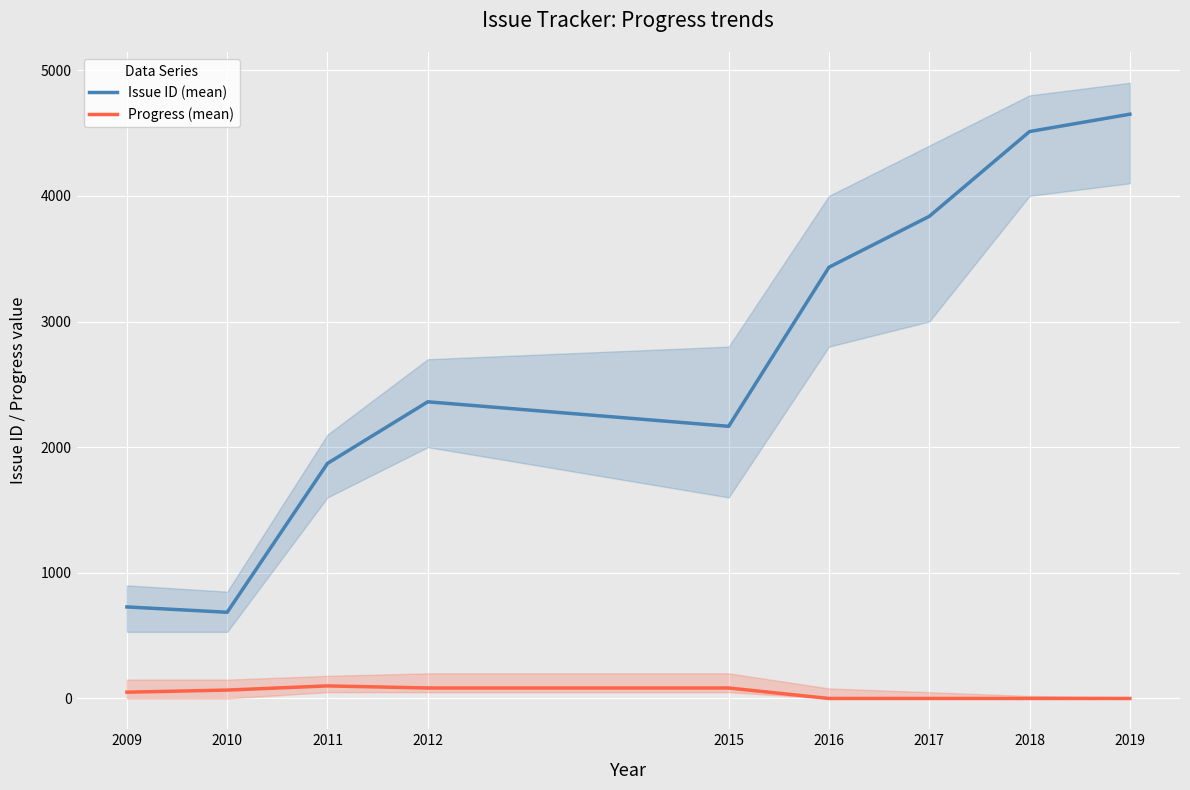

At which category does Progress (mean) reach its first local peak?

2011